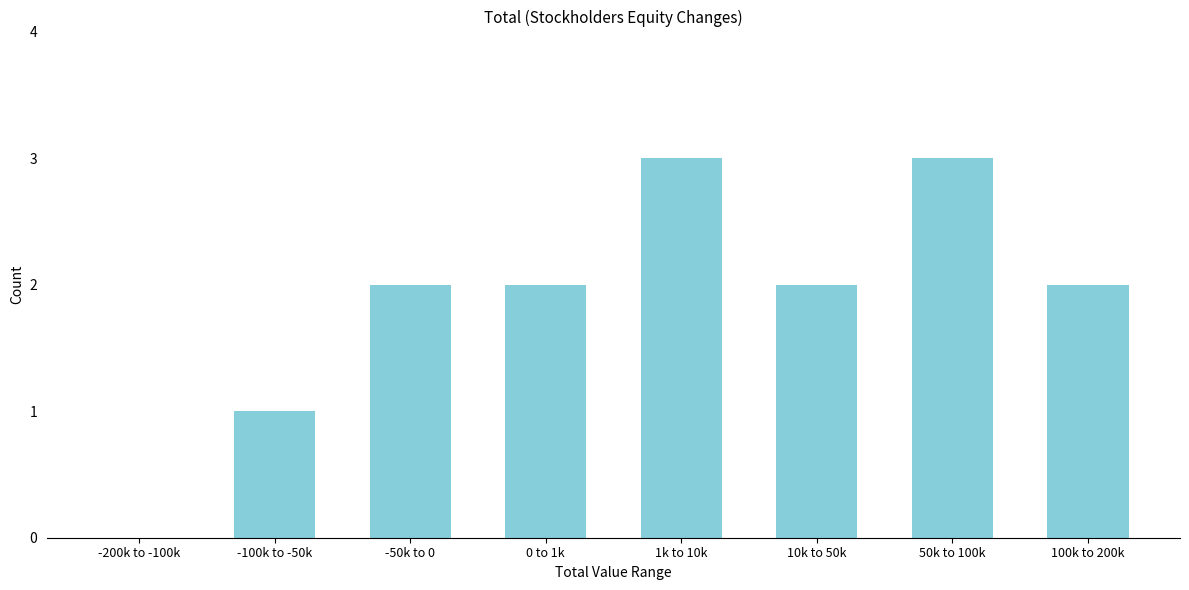

Reading left to right, what are all the values shown in this chart?

-200k to -100k=0	-100k to -50k=1	-50k to 0=2	0 to 1k=2	1k to 10k=3	10k to 50k=2	50k to 100k=3	100k to 200k=2